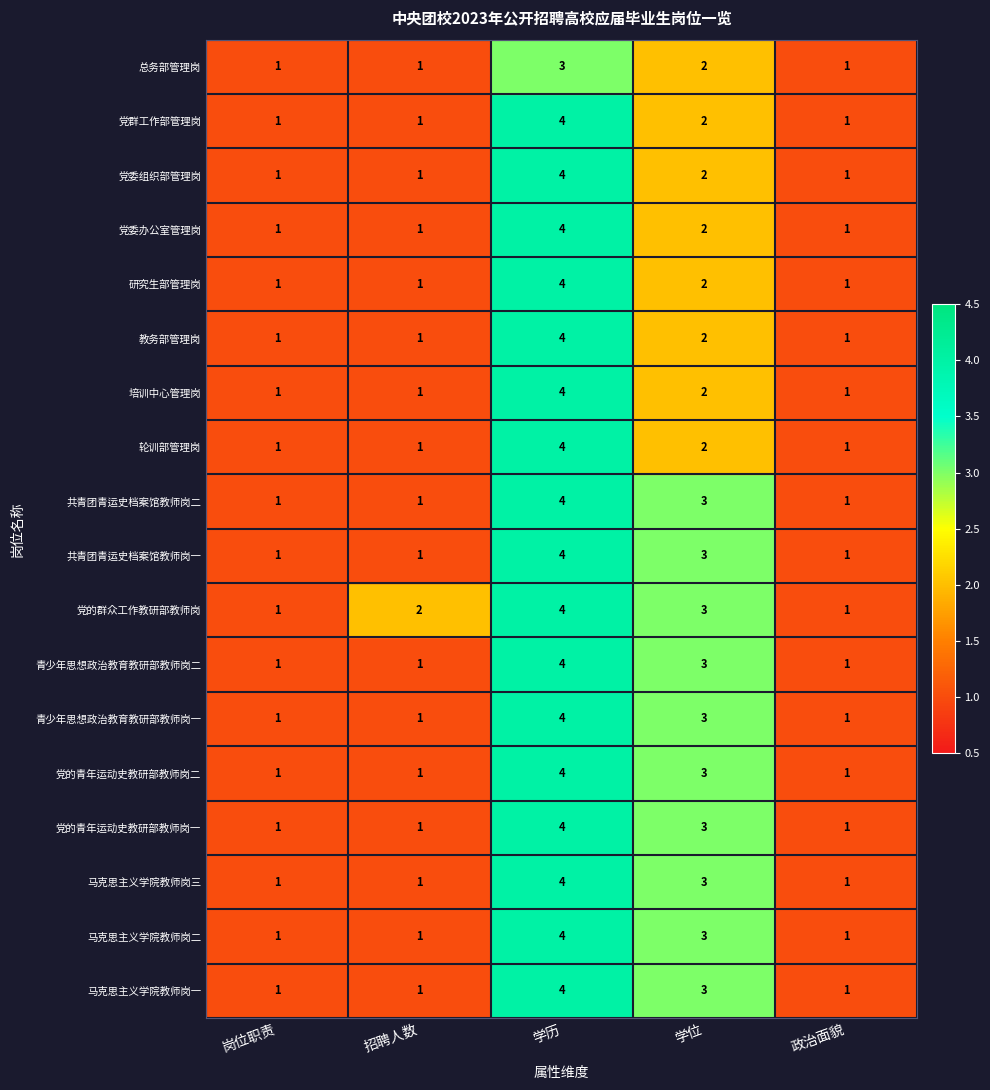

Is the value of 教务部管理岗 at 招聘人数 greater than the value of 共青团青运史档案馆教师岗一 at 学位?

No